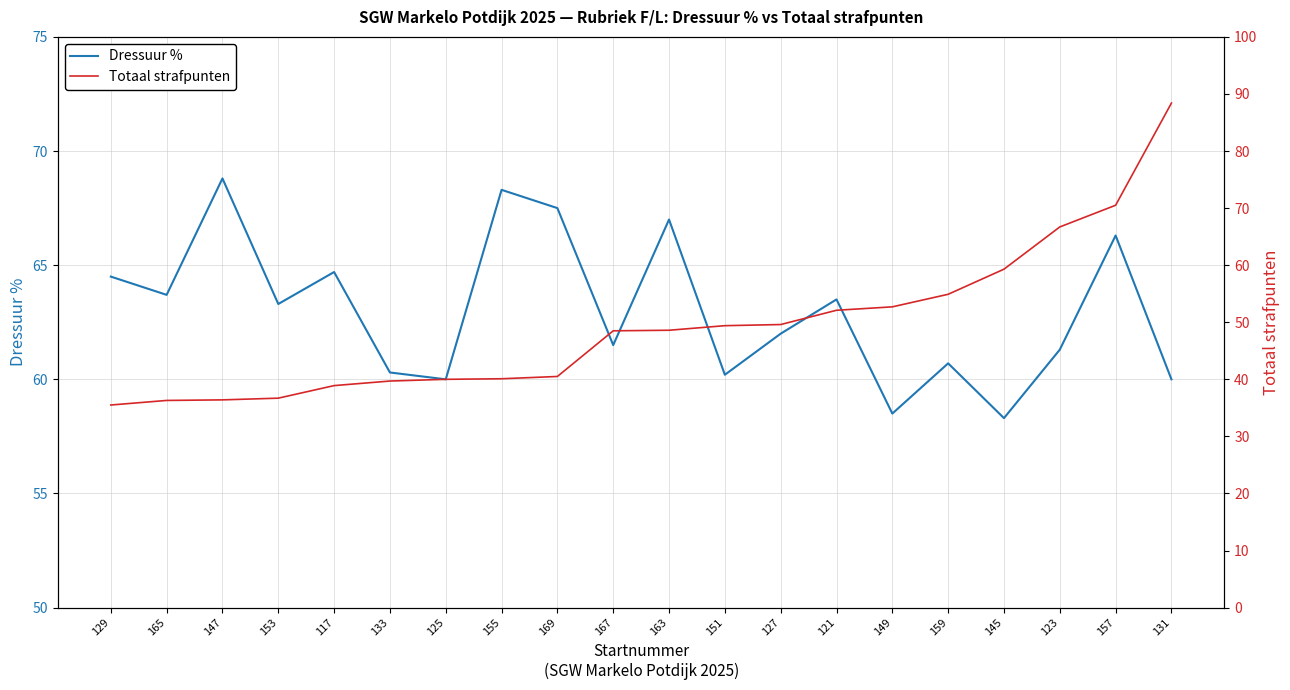

Rank the series by their maximum value, from highest to lowest.

Totaal strafpunten, Dressuur %